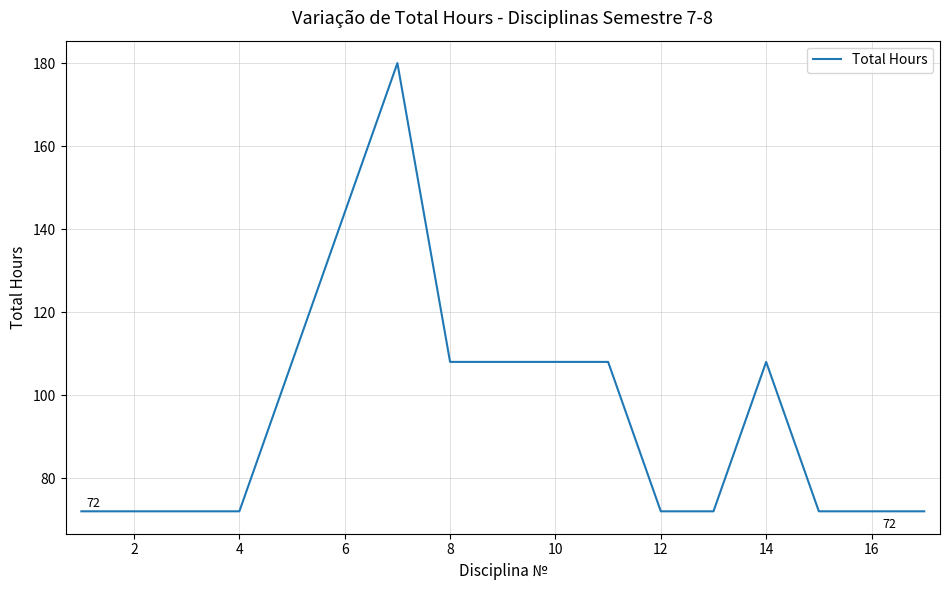

What is the difference between the maximum and minimum values?

108